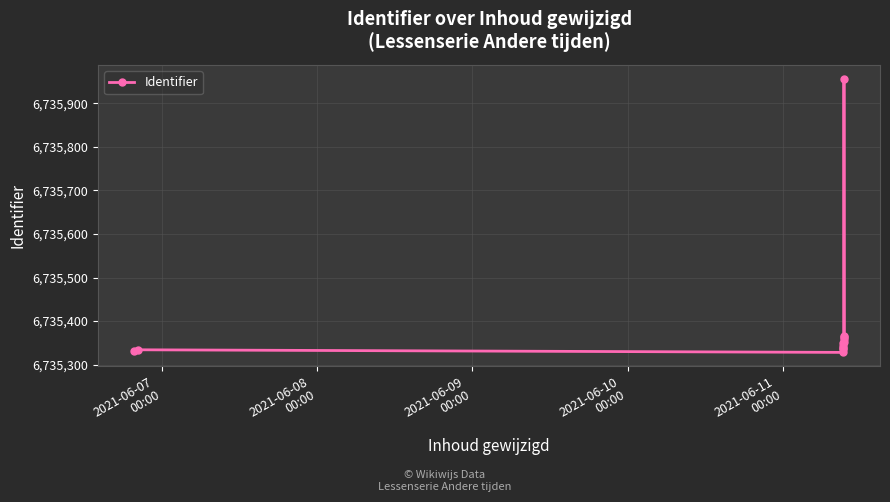

What is the value of the 4th point from the left?

6735338